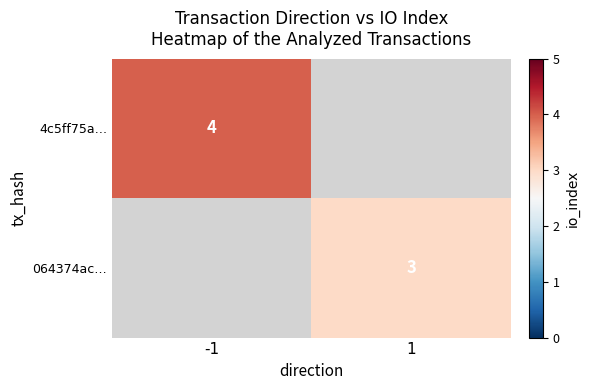

What is the minimum value shown in the chart?

3.0